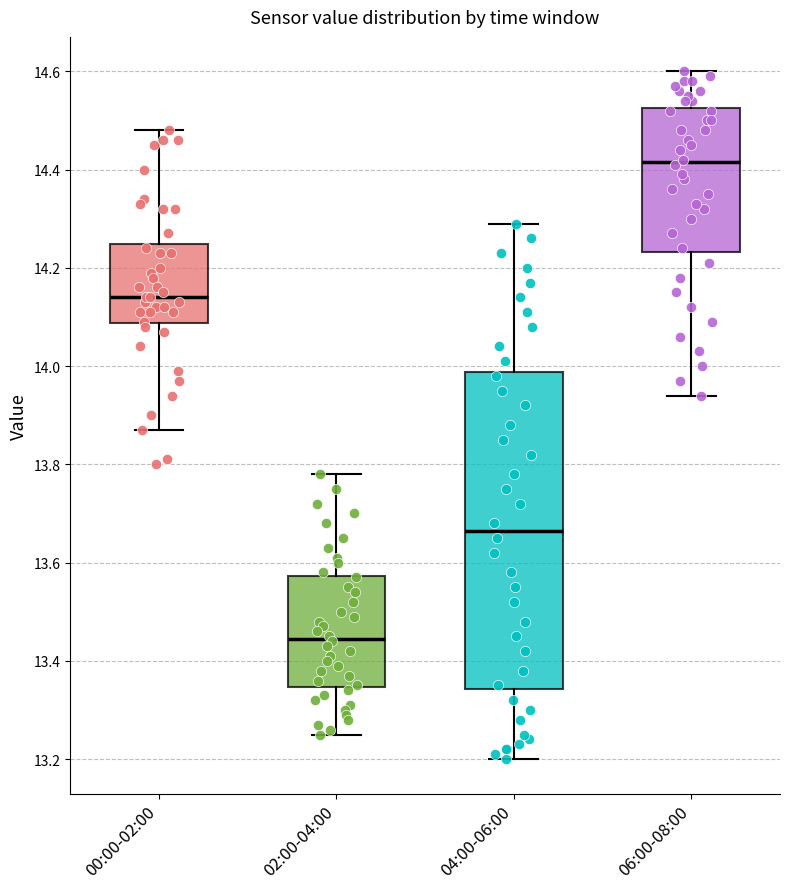

Which box is the tallest, from its lower edge to its upper edge?

04:00-06:00